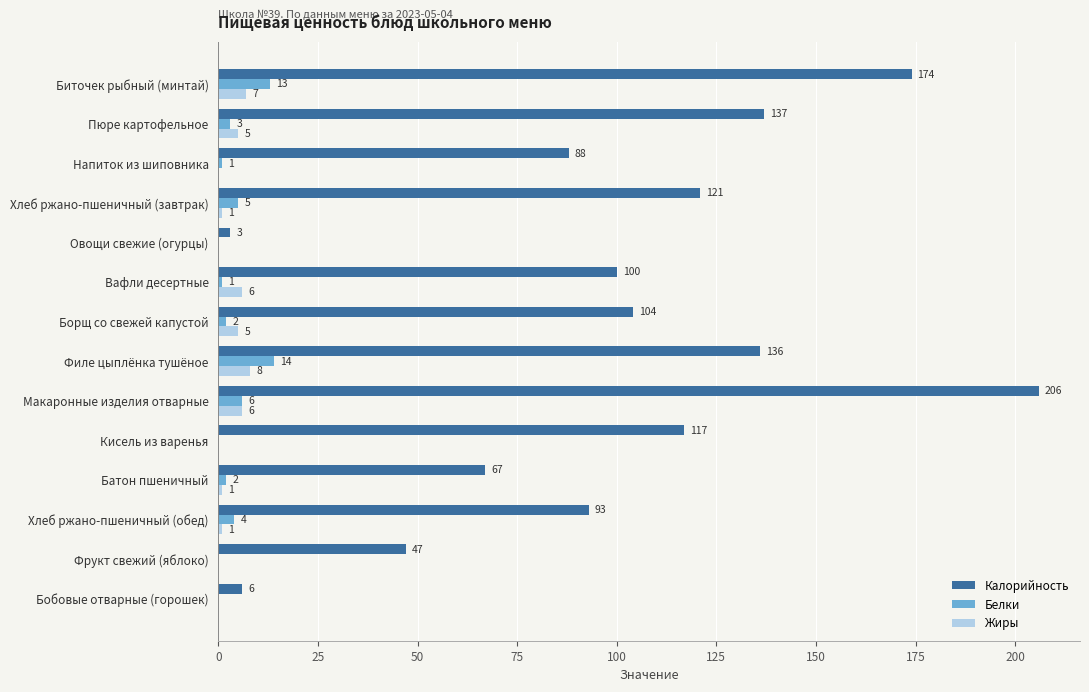

Is it true that Жиры equals 8 at Филе цыплёнка тушёное?

True